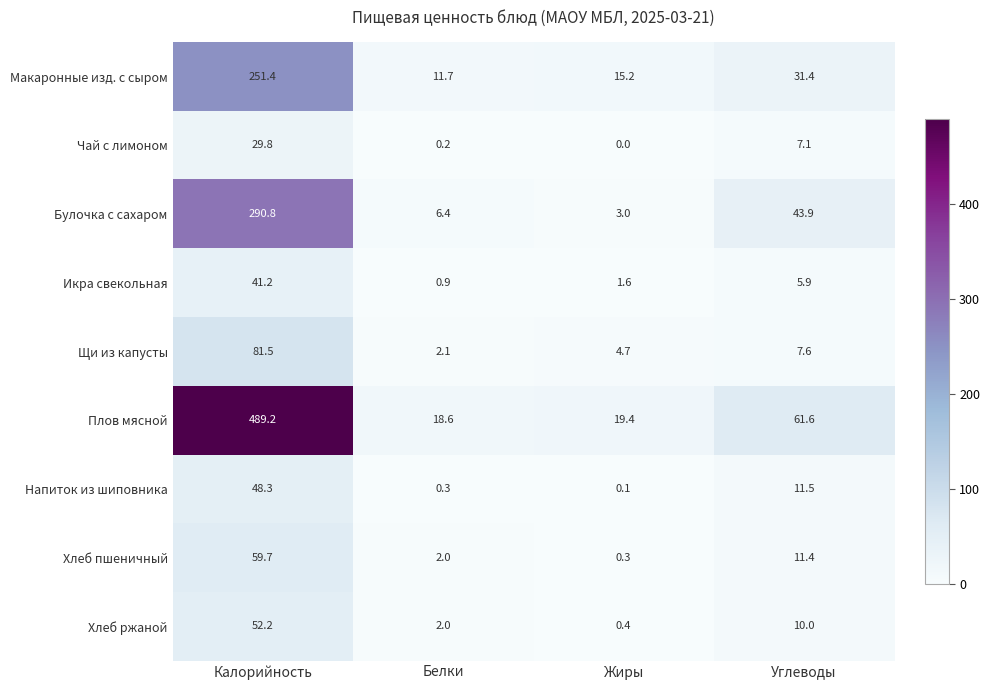

What is the difference between the maximum and second lowest values in the Хлеб ржаной series?

50.2